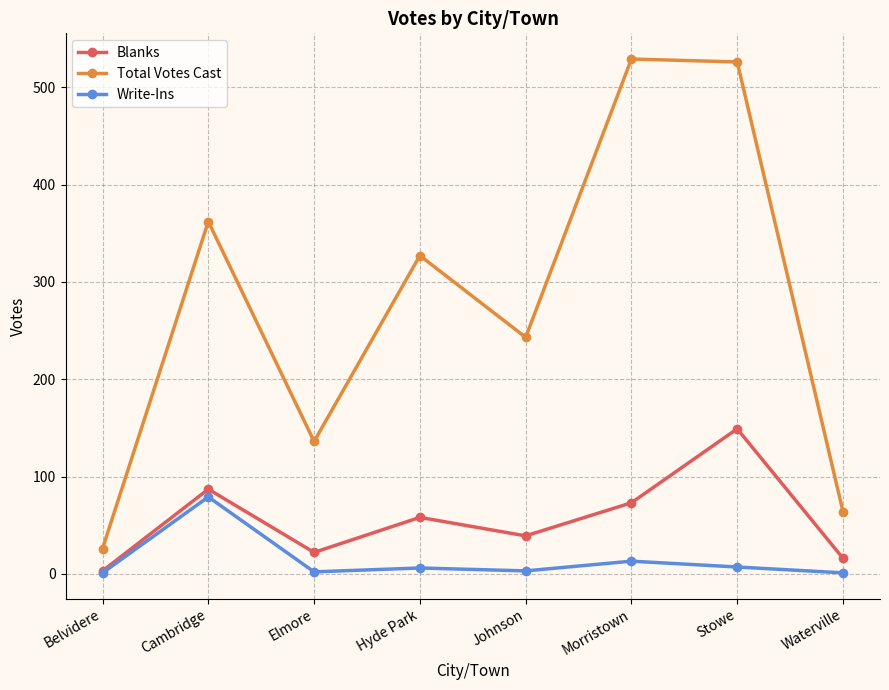

True or false: Write-Ins and Total Votes Cast cross at least once.

False